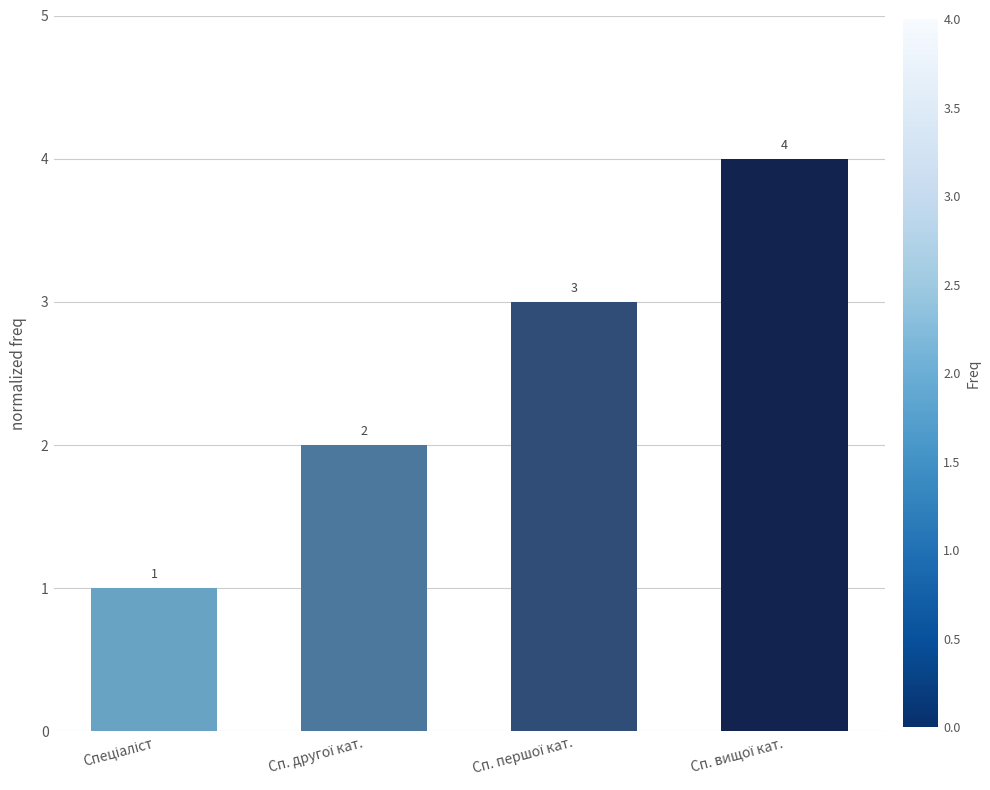

What is the value of the 3rd bar from the left?

3